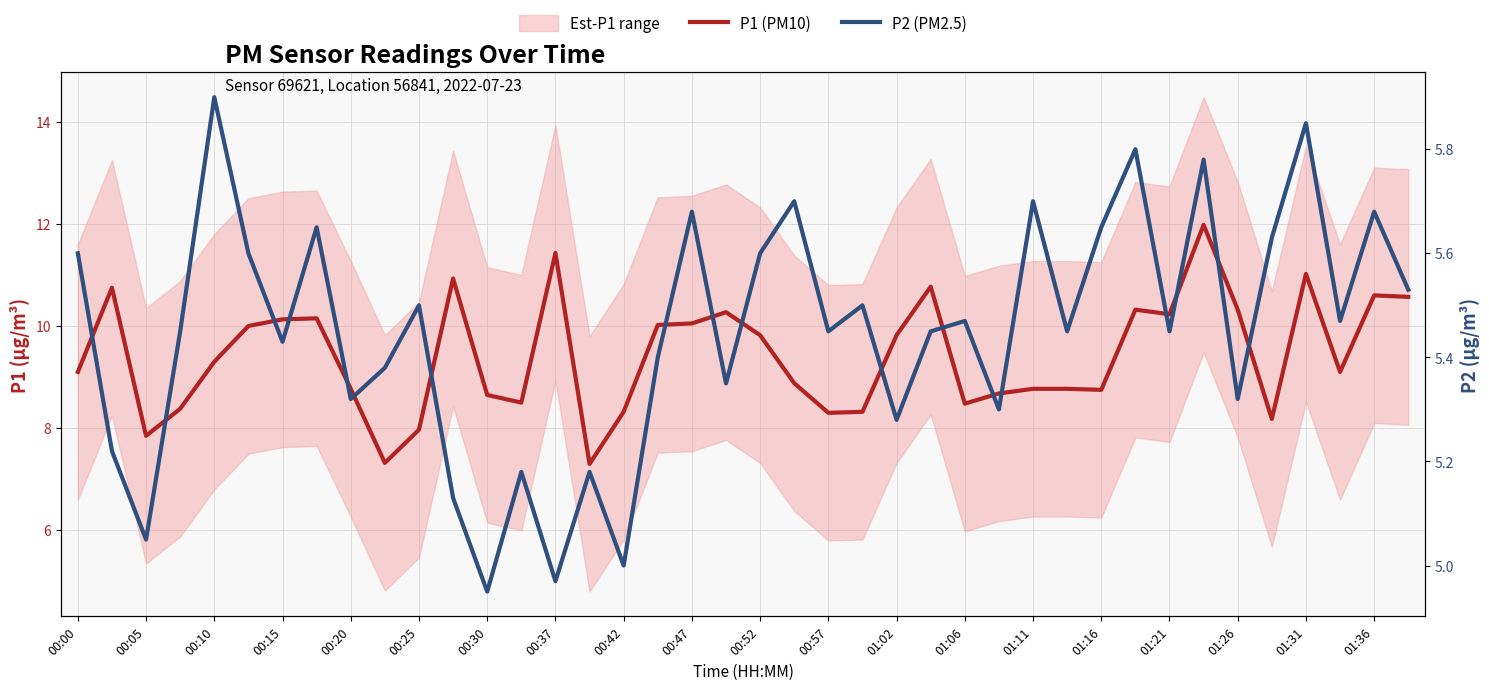

Which series changed the most between 00:42 and 01:11?

P2 (PM2.5)